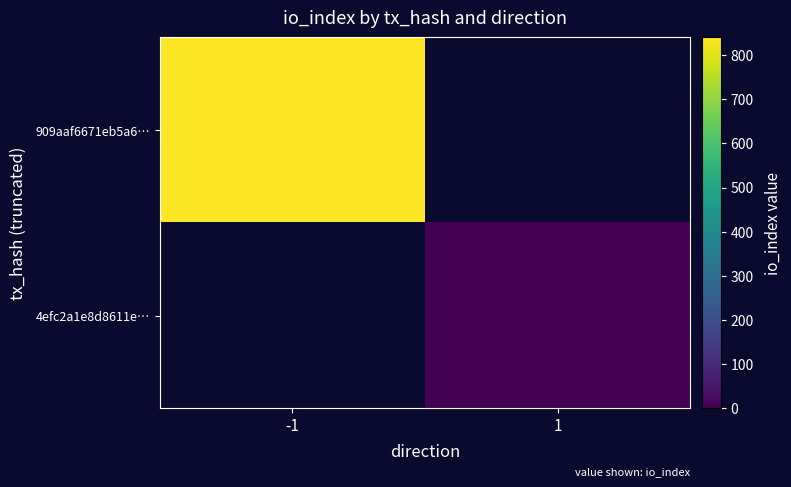

How many data points does each series have?

2